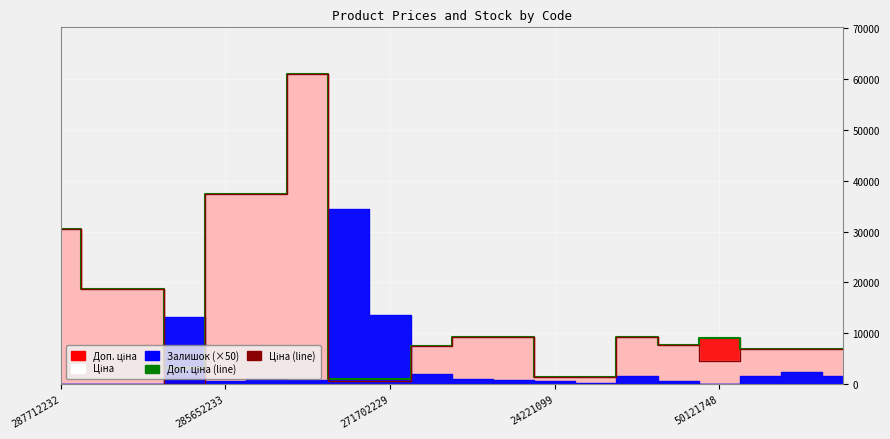

Does the chart display data point markers on the line(s)?

No